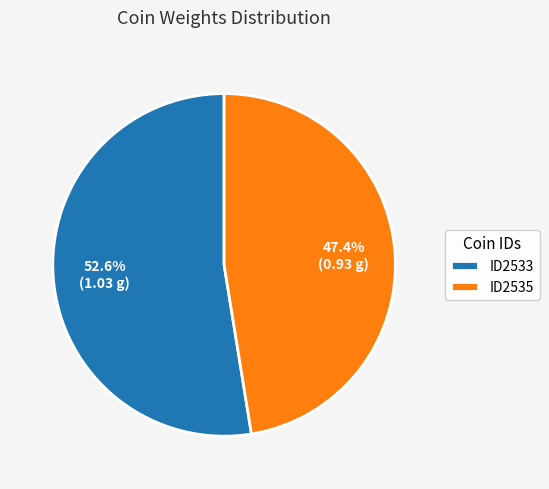

What percentage is NOT represented by ID2535?

52.6%